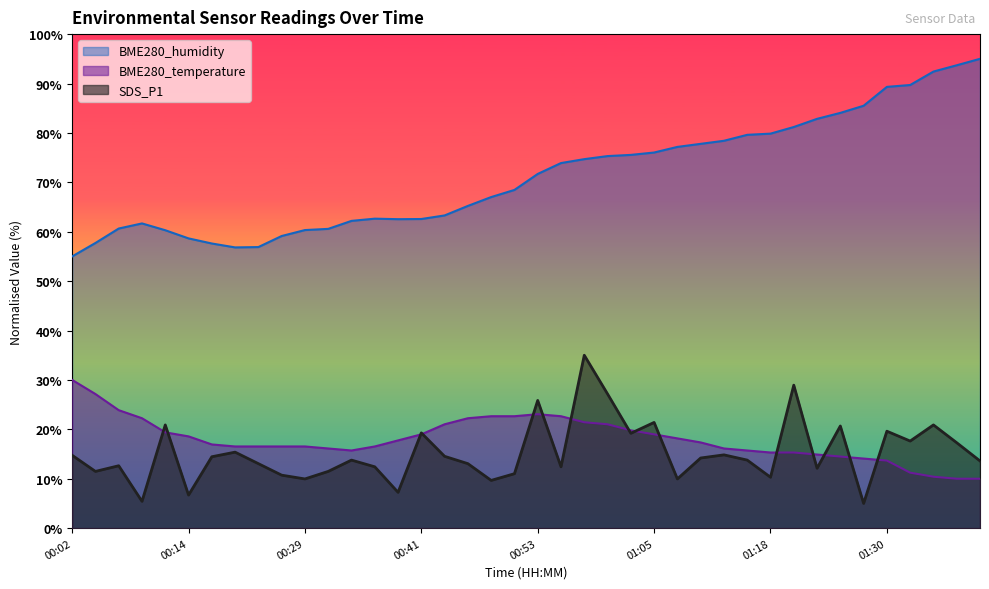

Is it true that BME280_temperature equals 8.4 at 01:18?

False